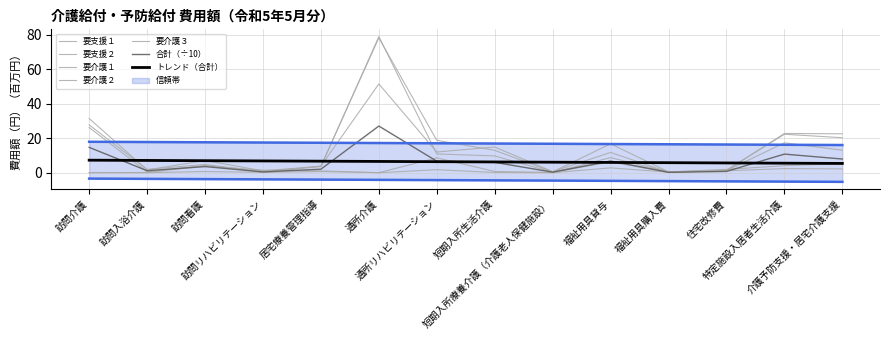

True or false: 要支援１ and 要介護１ cross at least once.

True